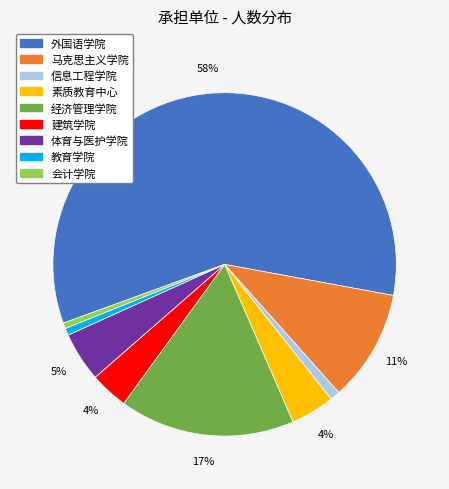

Count the number of slices in the pie.

9